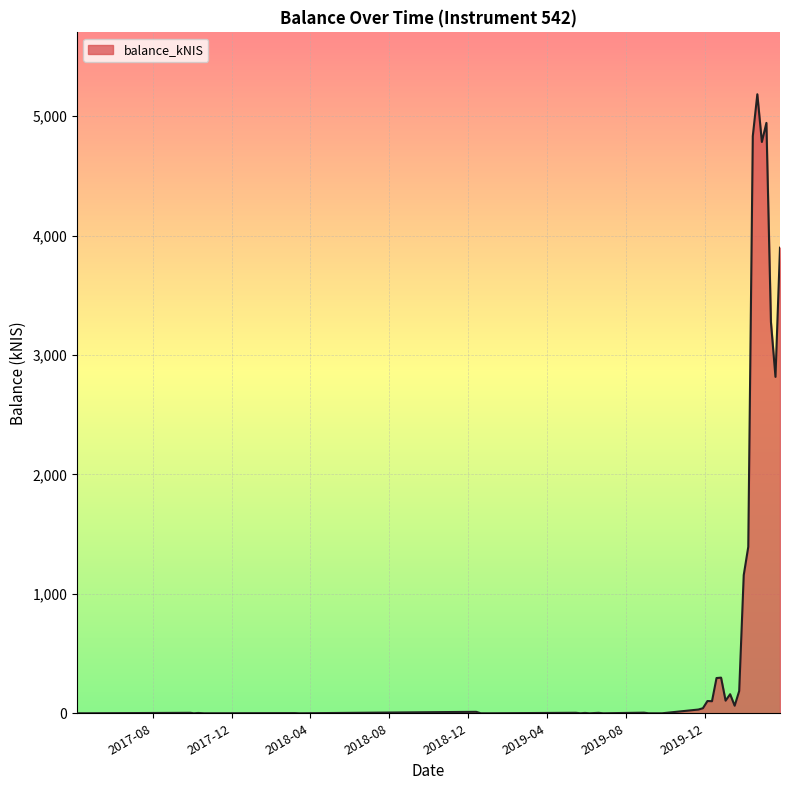

What is the greatest value displayed?

5183.8